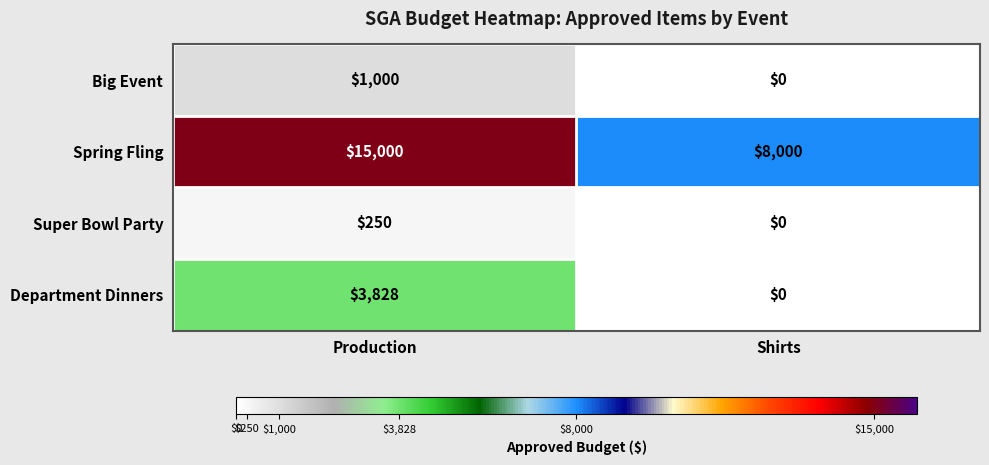

What is the difference between the Spring Fling values at Production and Shirts?

7000